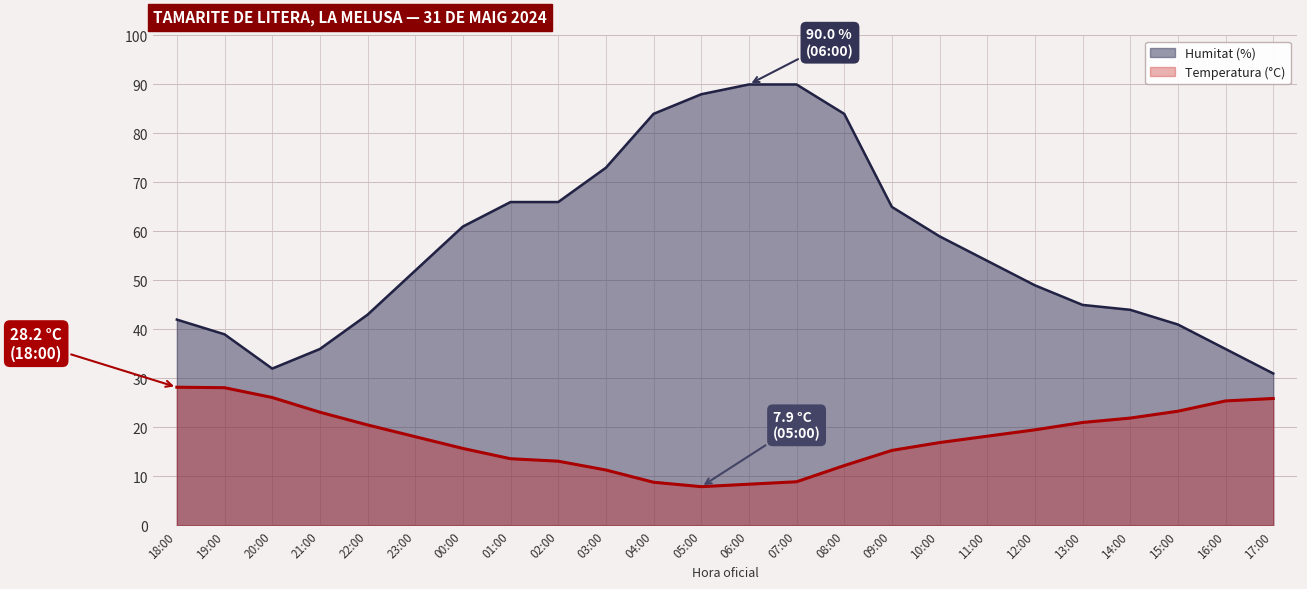

Rank the series by their average value, from highest to lowest.

Humitat (%), Temperatura (°C)